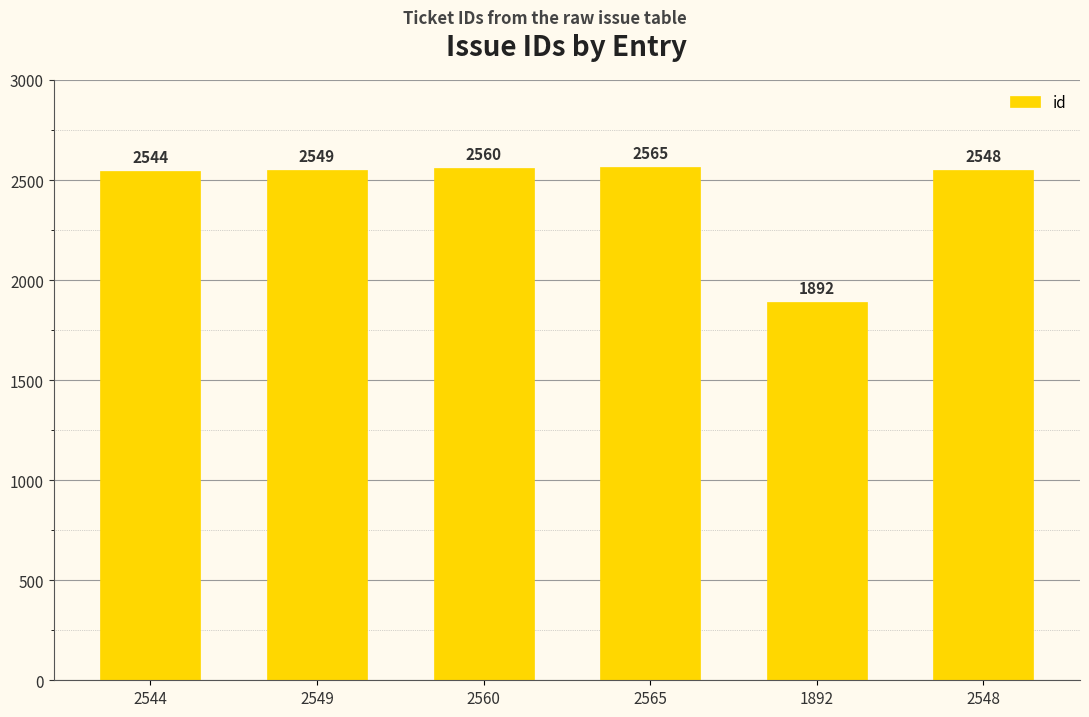

Does the chart contain stacked bars?

No